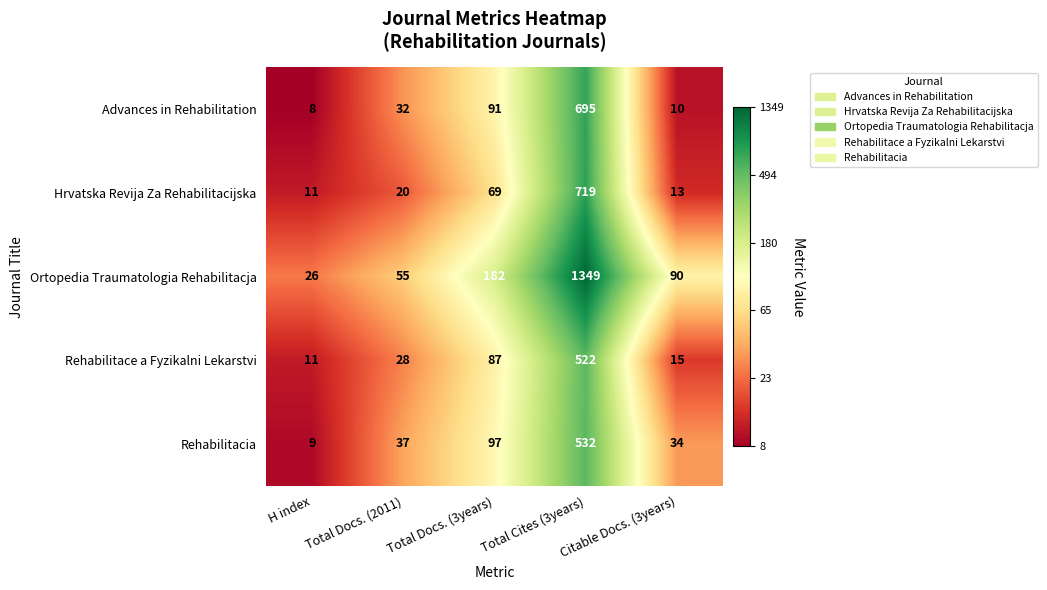

Is the value of Advances in Rehabilitation at Total Cites (3years) greater than the value of Hrvatska Revija Za Rehabilitacijska at Citable Docs. (3years)?

Yes